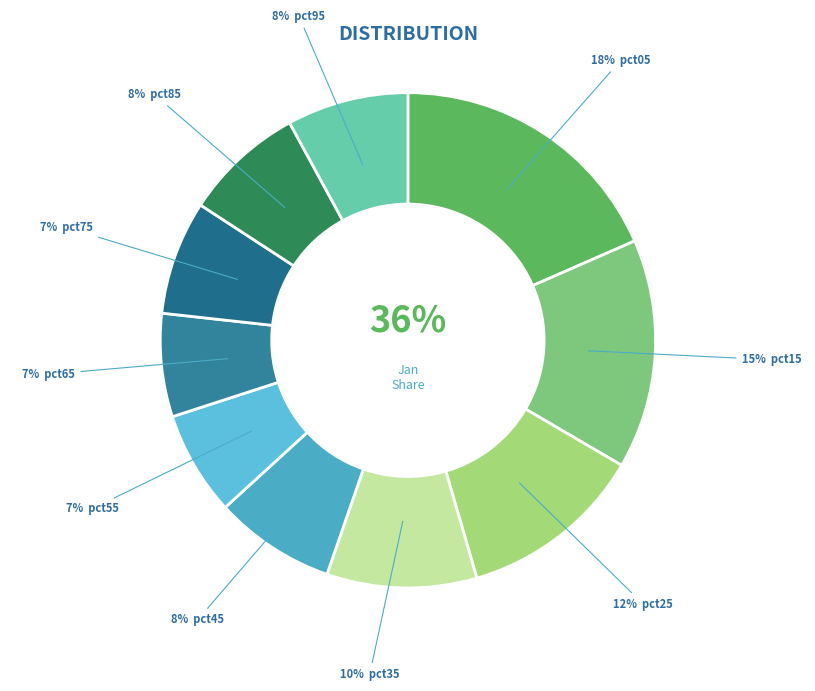

How many slices are in this pie chart?

10